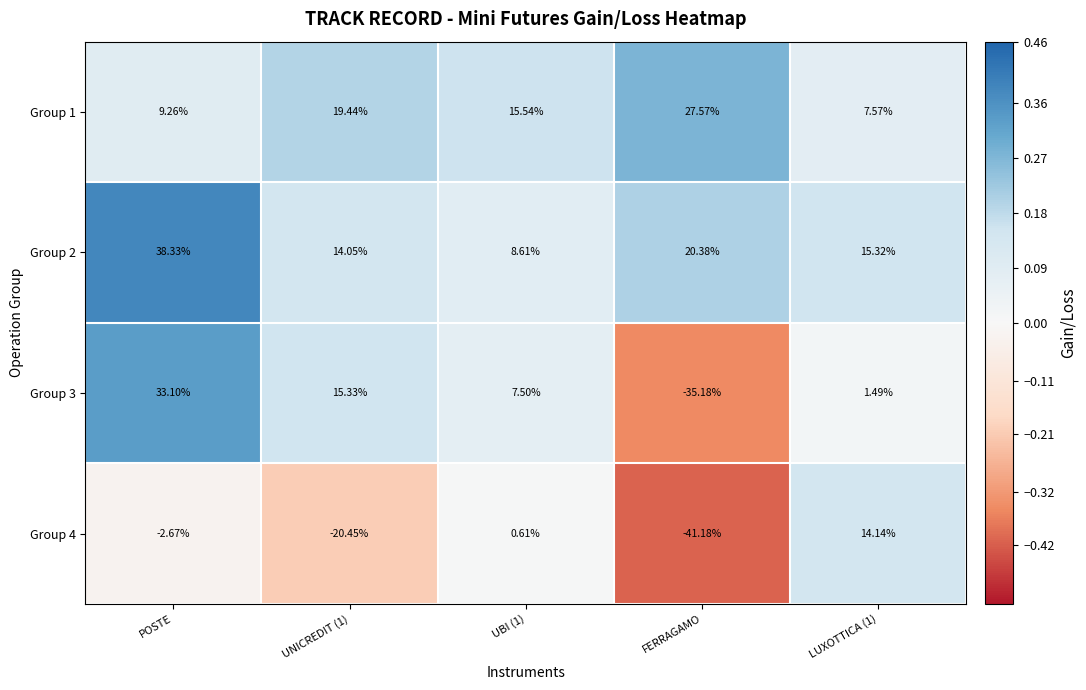

How many data points does each series have?

5